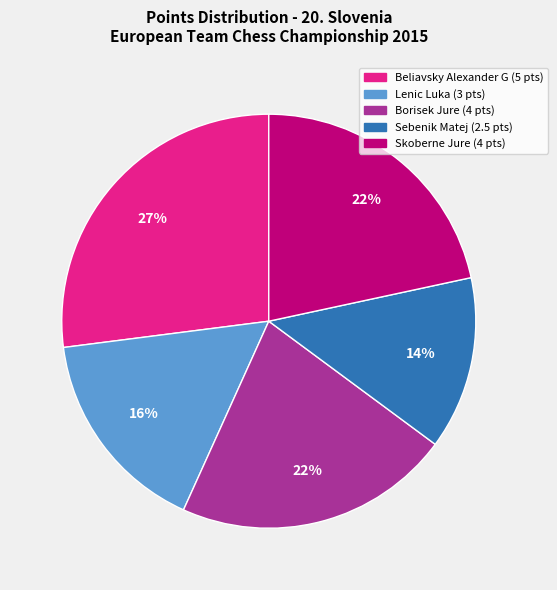

Which category has the biggest portion of the pie?

Beliavsky Alexander G